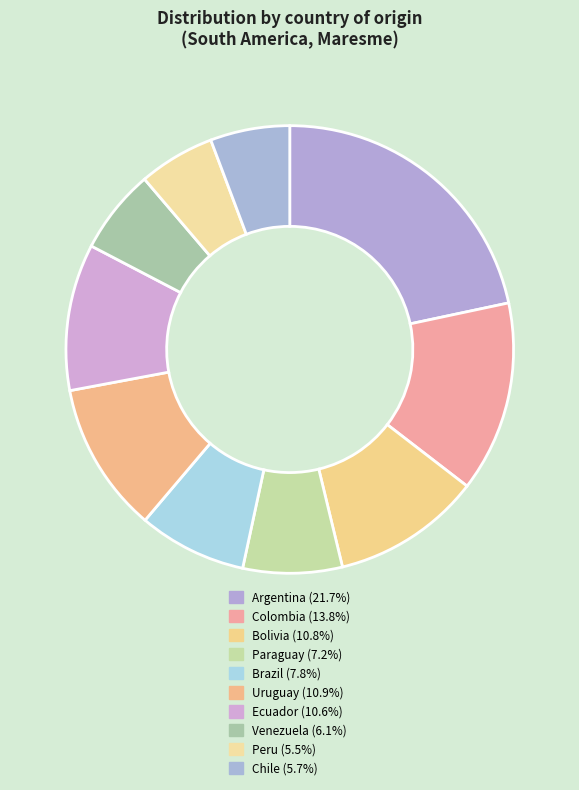

How many slices are in this pie chart?

10